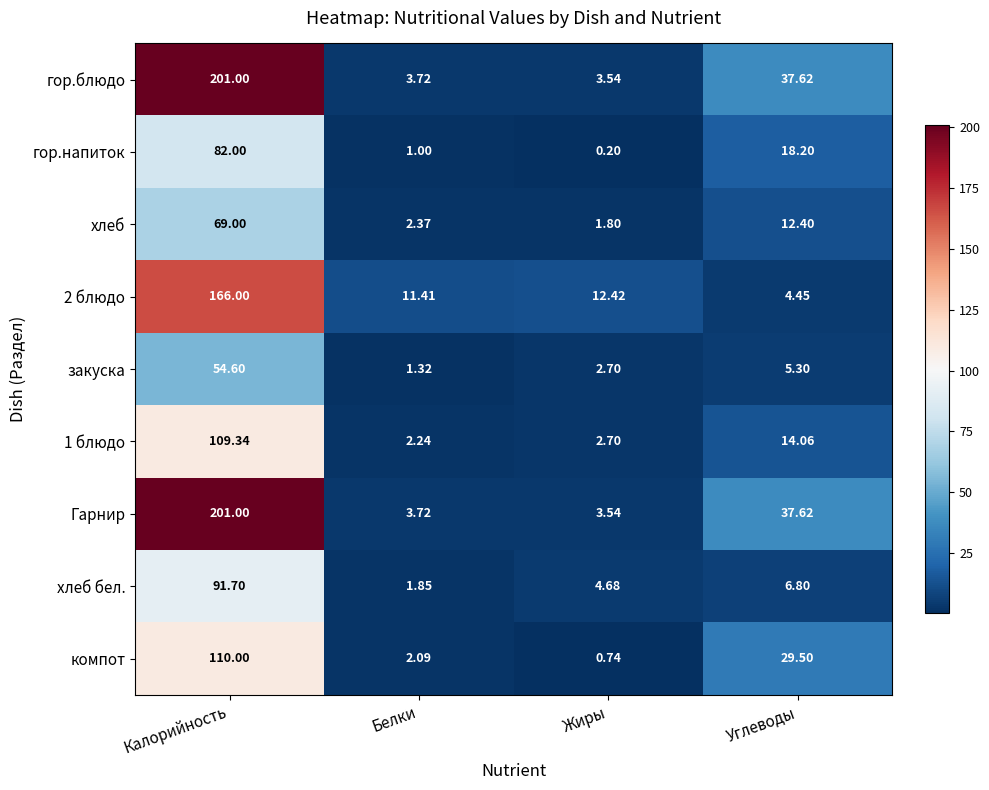

At how many categories does at least one series exceed 180?

1